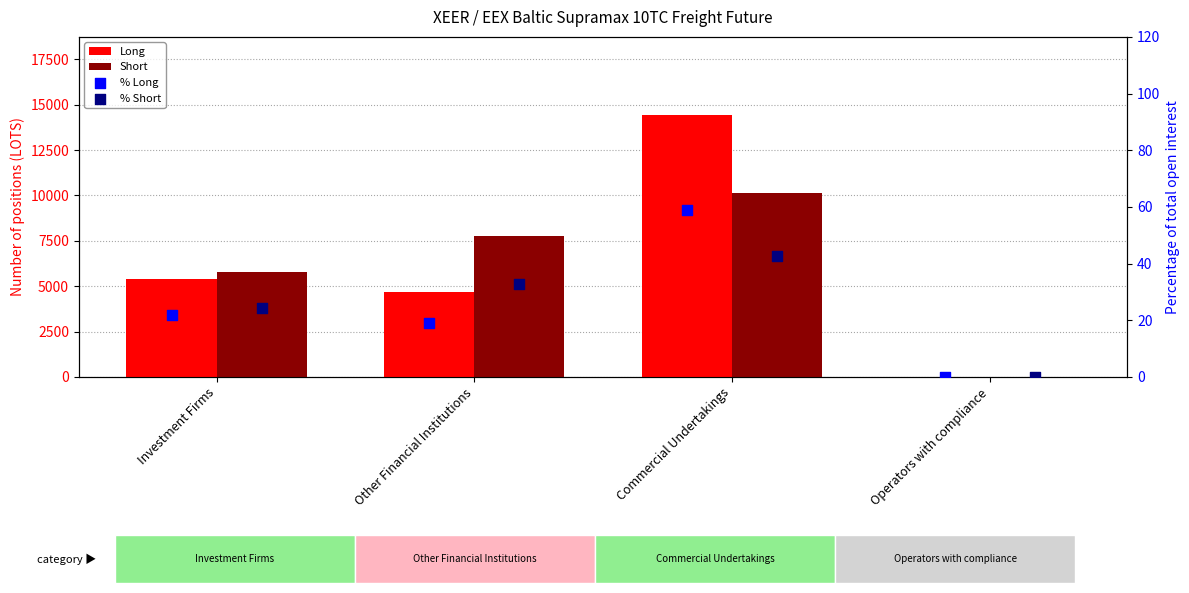

Which series contains the highest Y value?

Long